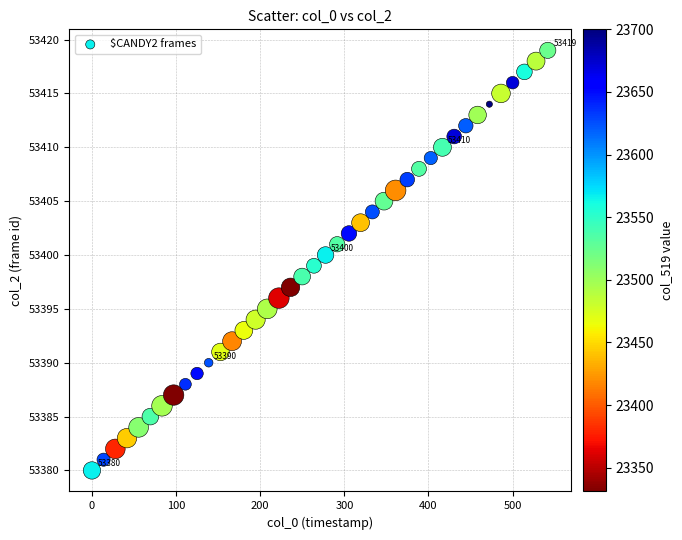

What is the range of Y values (max minus min)?

39